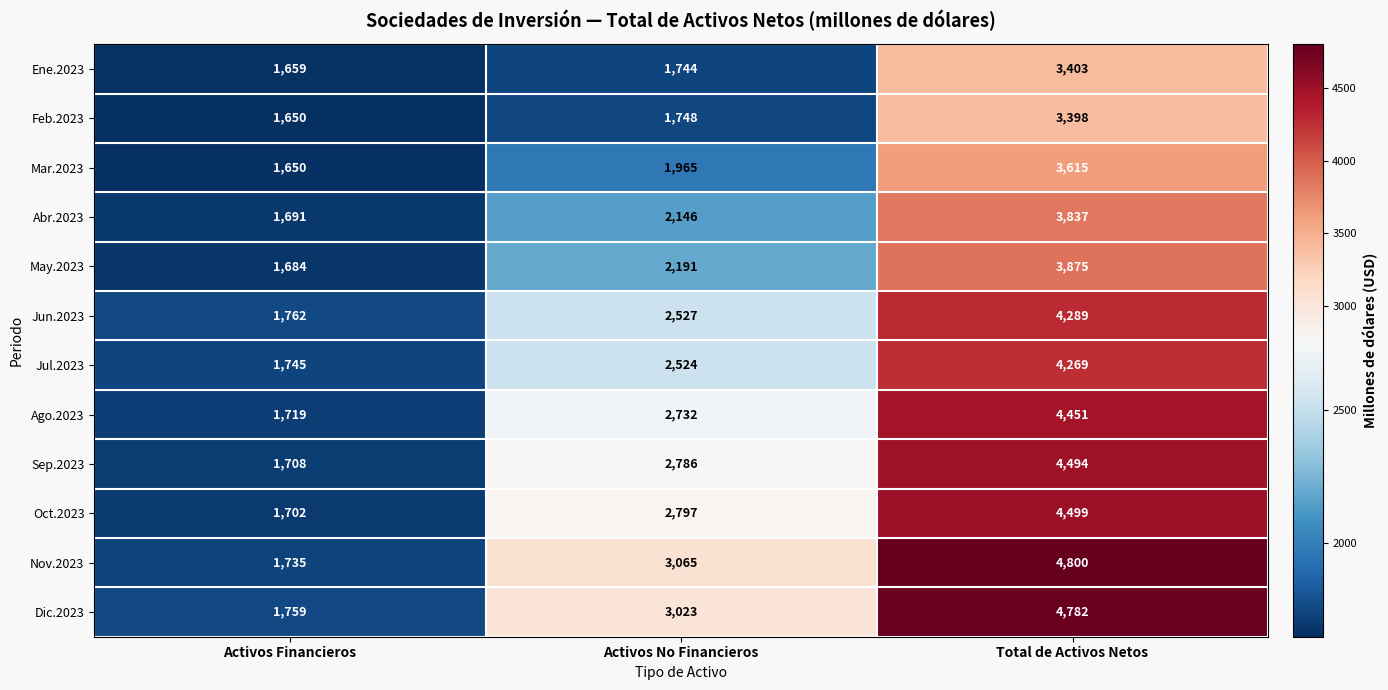

The value of Ago.2023 at Total de Activos Netos is 4451. True or false?

True